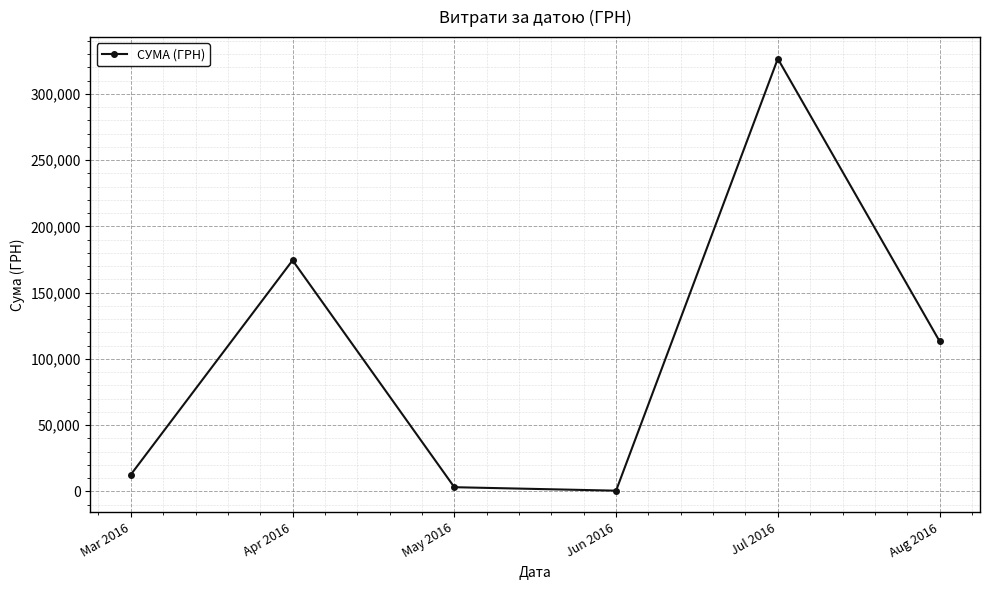

Where is the first local maximum?

Apr 2016